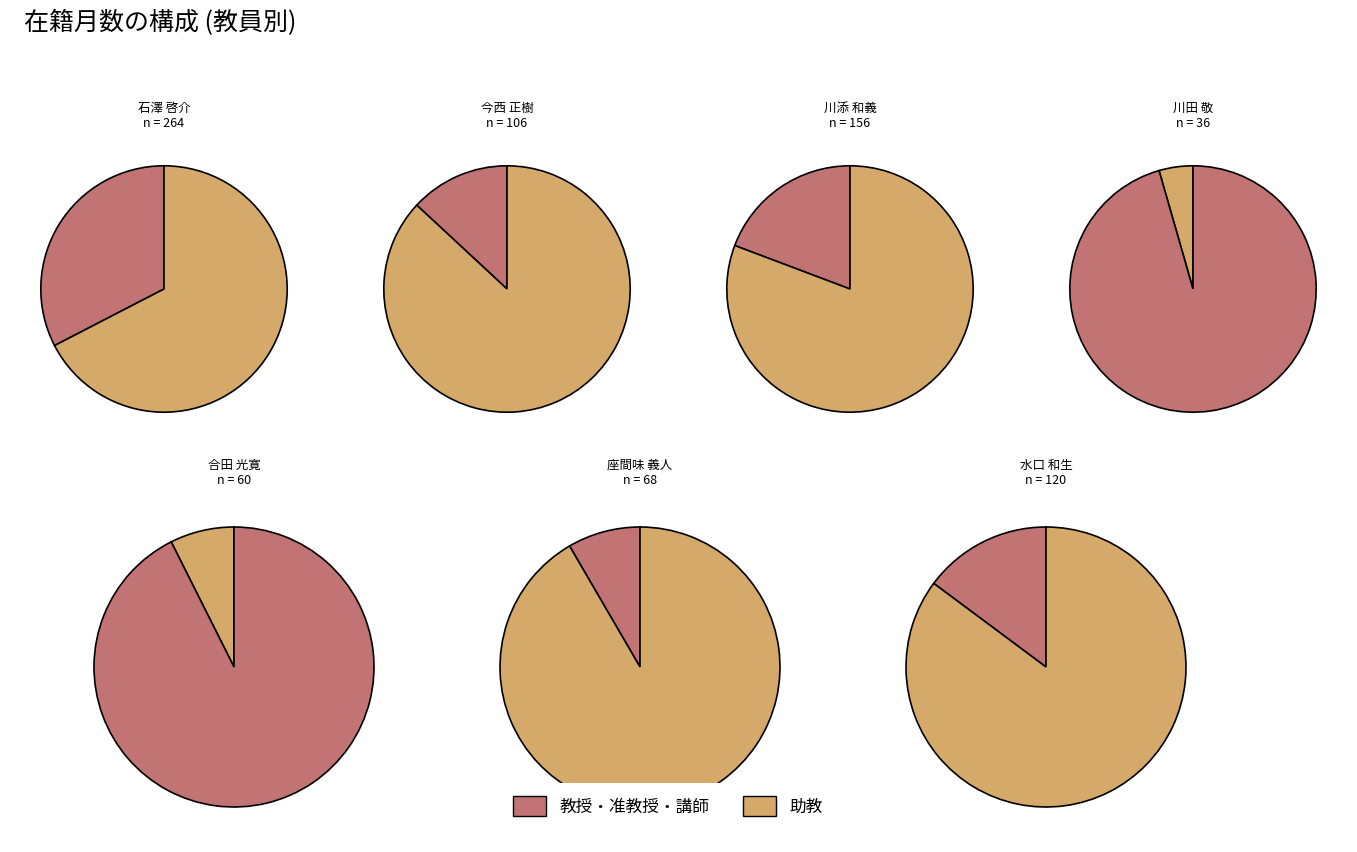

The 合田 光寛 slice represents 7% of the pie. True or false?

True